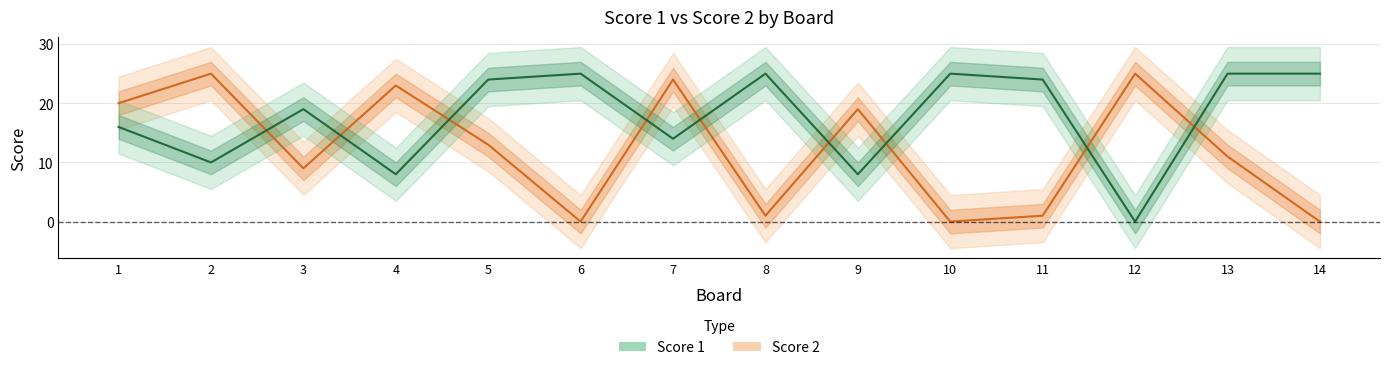

Reading left to right, what are all the values shown in this chart?

Score 1: 16	10	19	8	24	25	14	25	8	25	24	0	25	25
Score 2: 20	25	9	23	13	0	24	1	19	0	1	25	11	0